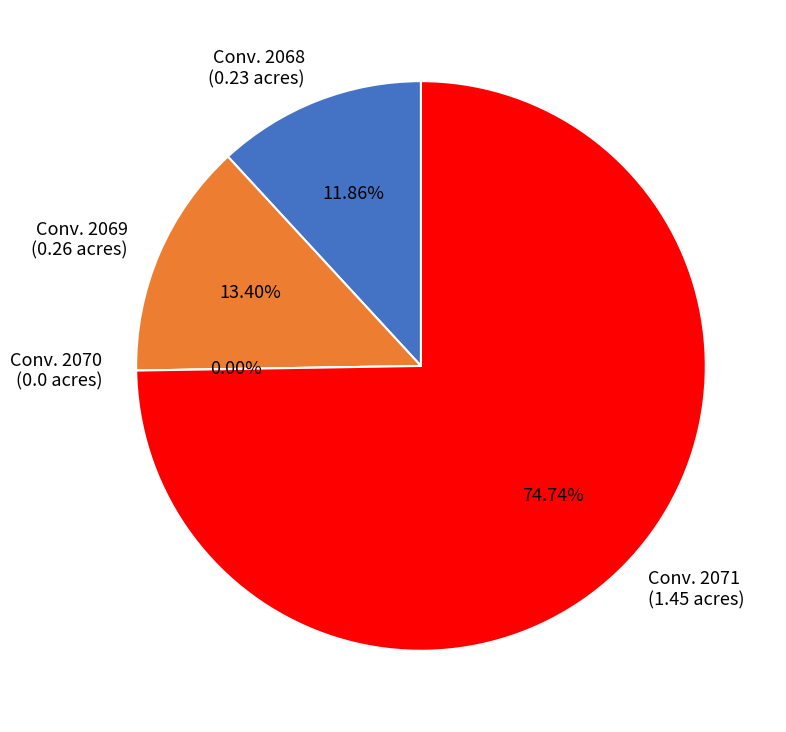

Between 2070 and 2068, which is larger?

2068